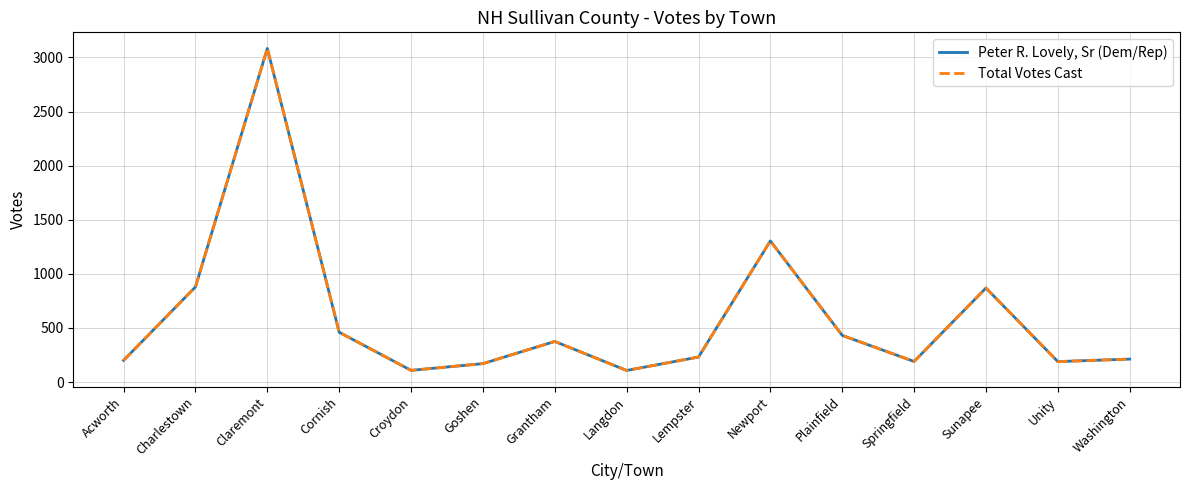

Where is Total Votes Cast nearest to the value 1595?

Newport